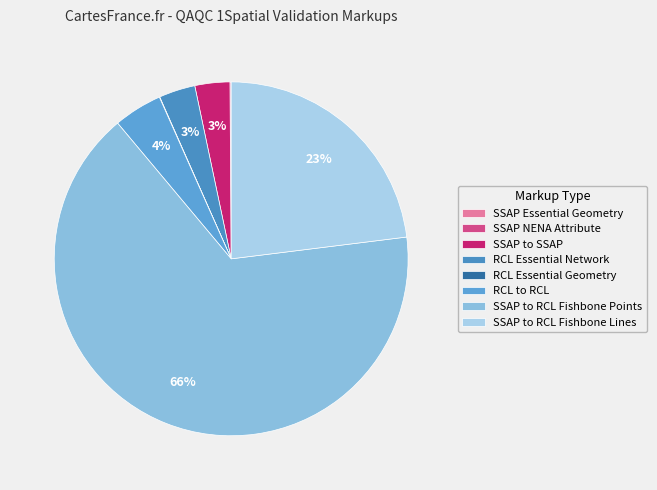

Which category has the biggest portion of the pie?

SSAP to RCL Fishbone Points